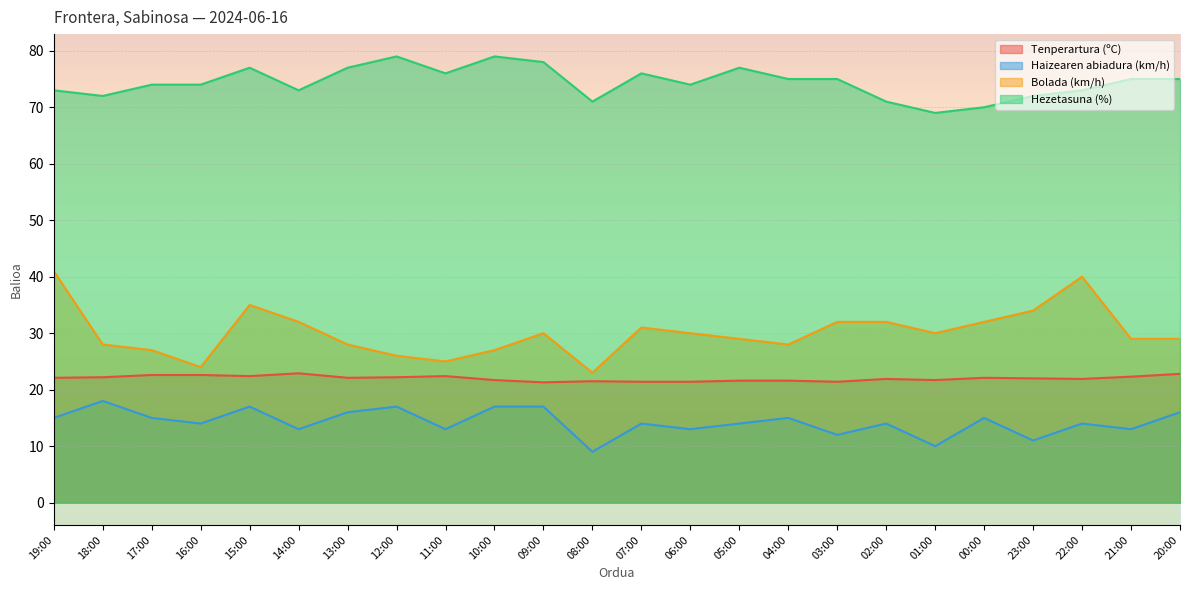

What is the greatest value displayed?

79.0